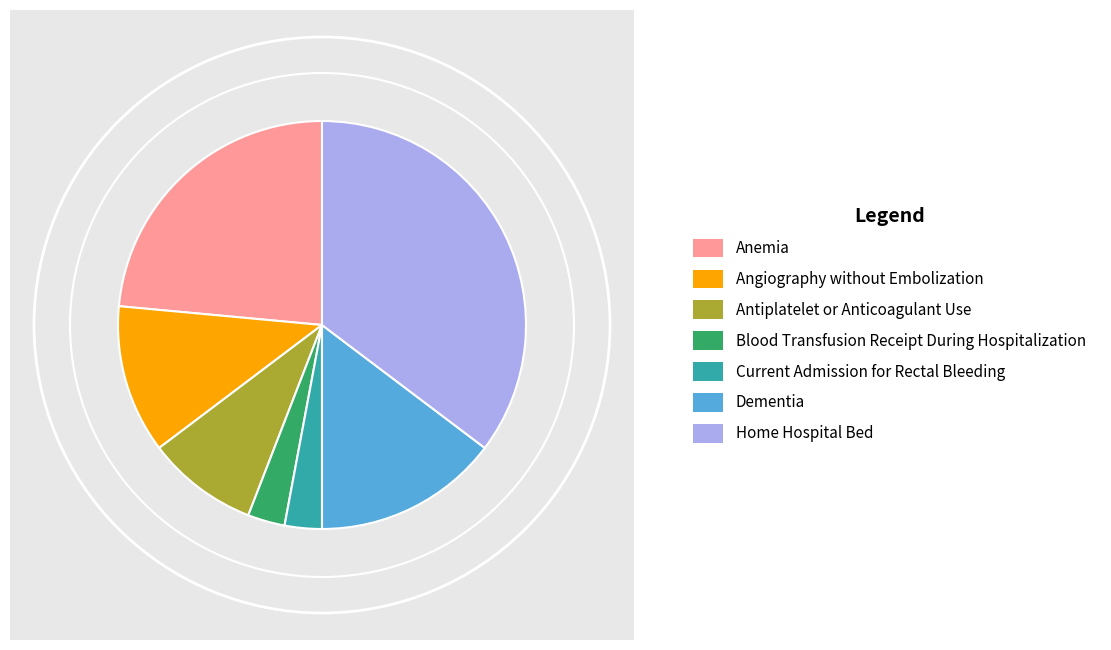

Which slice is the largest?

Home Hospital Bed